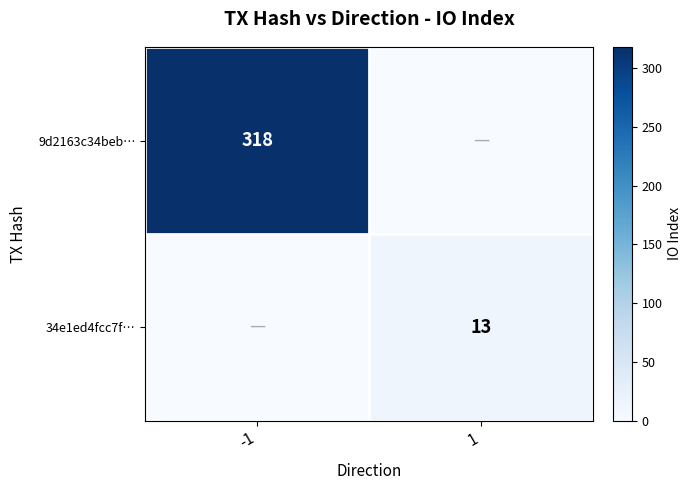

Is it true that 9d2163c34beb… equals 318 at -1?

True